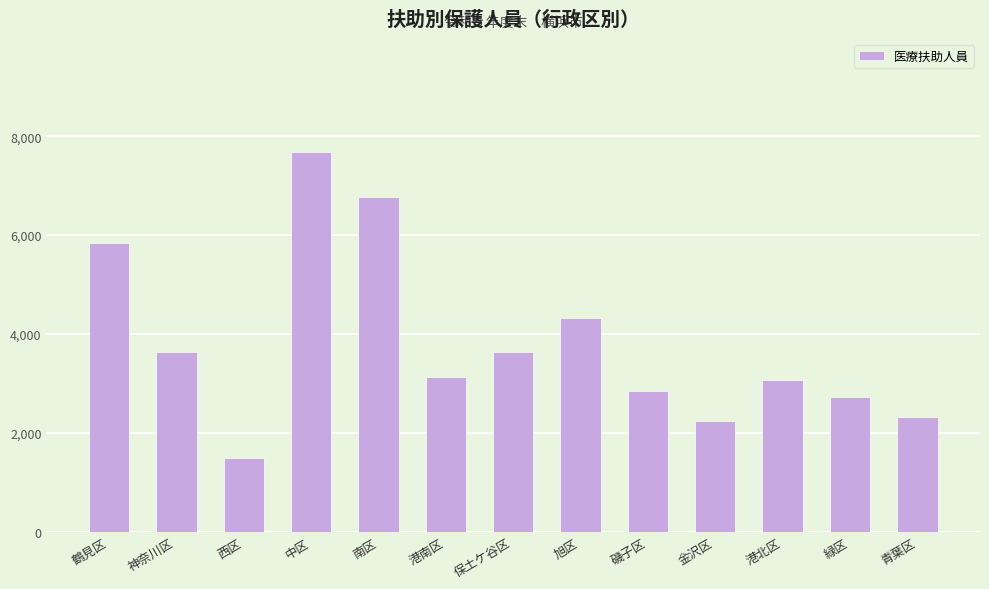

What position from the left is 旭区?

8